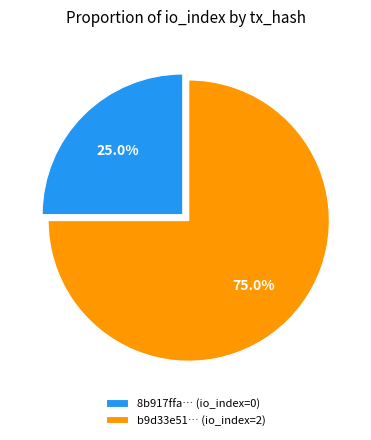

Which slice is the smallest?

8b917ffa… (io_index=0)